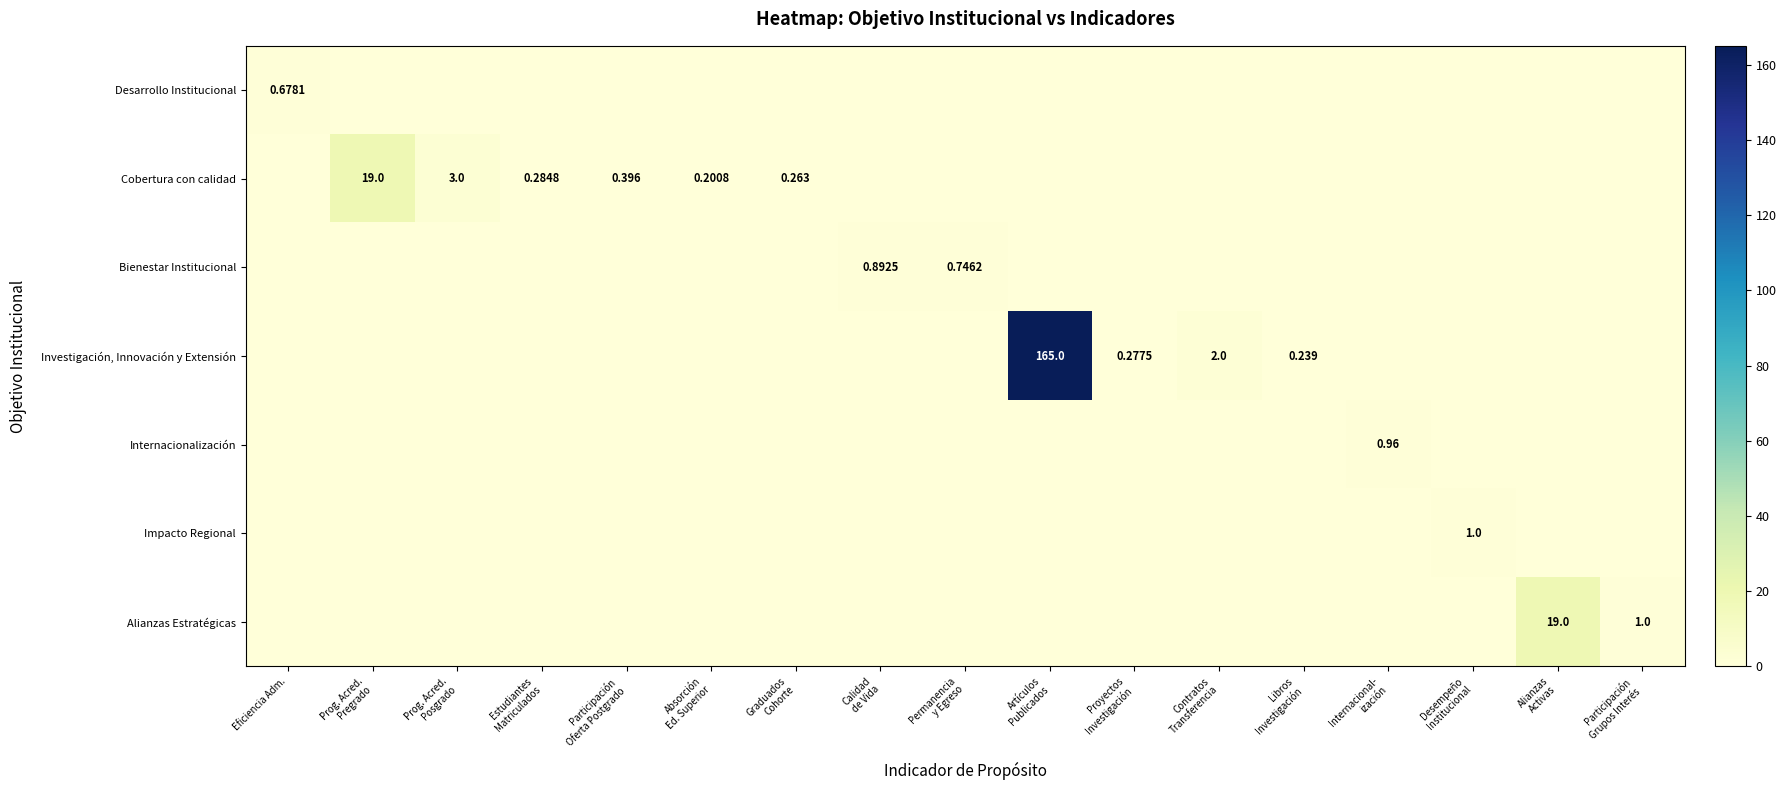

Rank the series by their maximum value, from highest to lowest.

Investigación, Innovación y Extensión, Cobertura con calidad, Alianzas Estratégicas, Impacto Regional, Internacionalización, Bienestar Institucional, Desarrollo Institucional